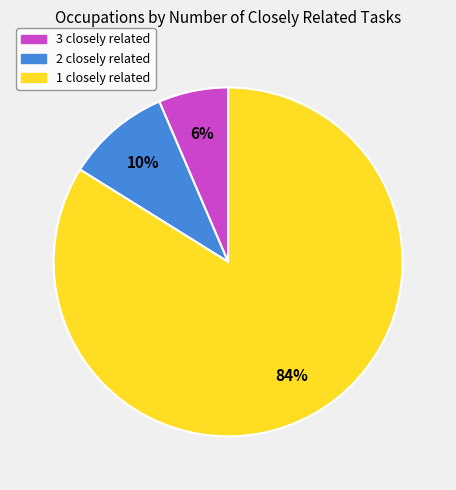

Does any single category account for the majority?

Yes